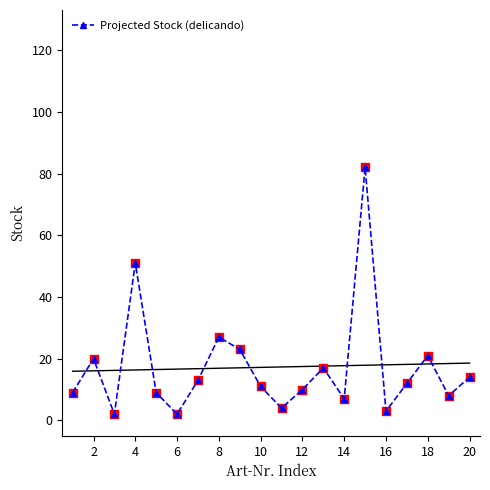

In Projected Stock (delicando), how many points are higher than both neighbors (excluding endpoints)?

6